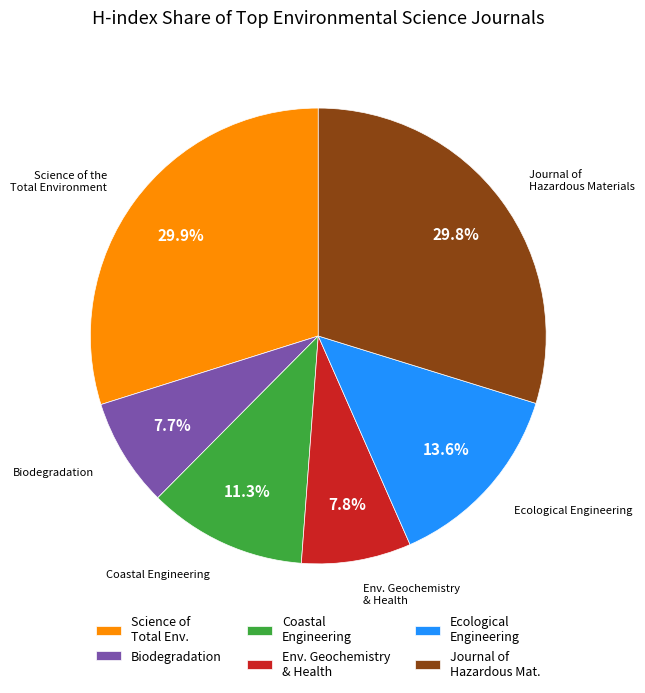

What portion of the pie excludes Biodegradation?

92.3%